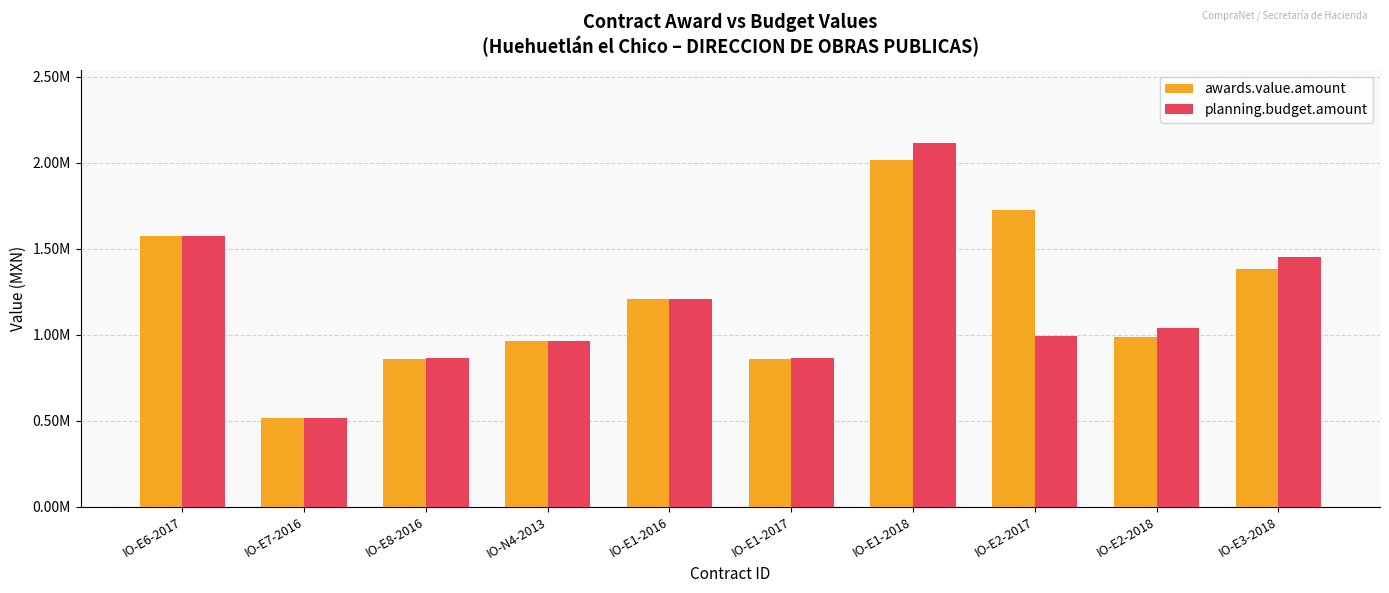

What is the label of the 3rd bar from the left?

IO-E8-2016